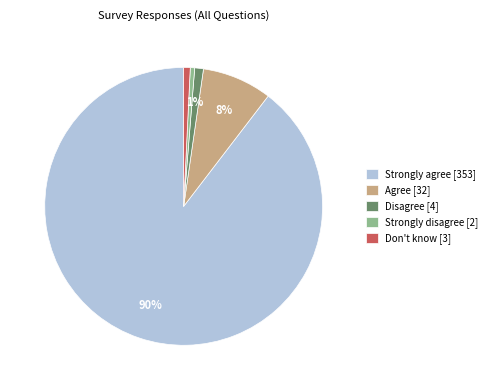

Do Strongly disagree [2] and Disagree [4] together represent more than half of the pie?

No